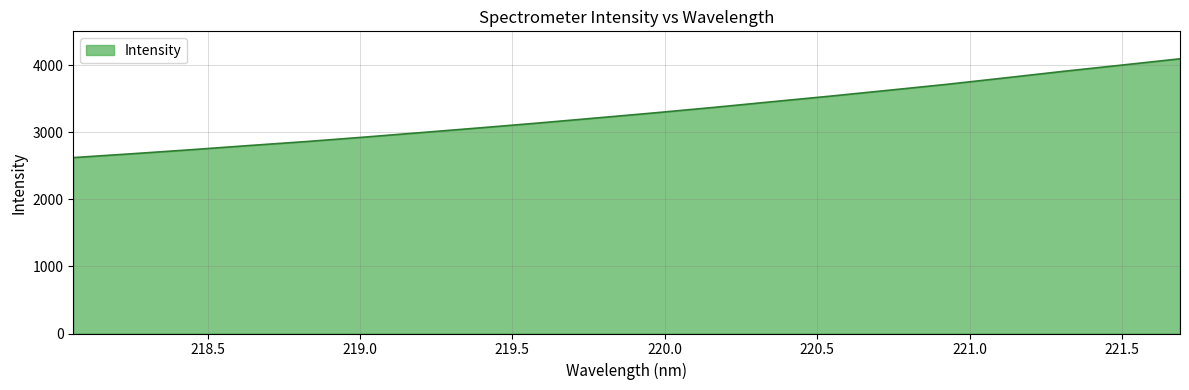

True or false: there are more than 0 points higher than both neighbors.

False